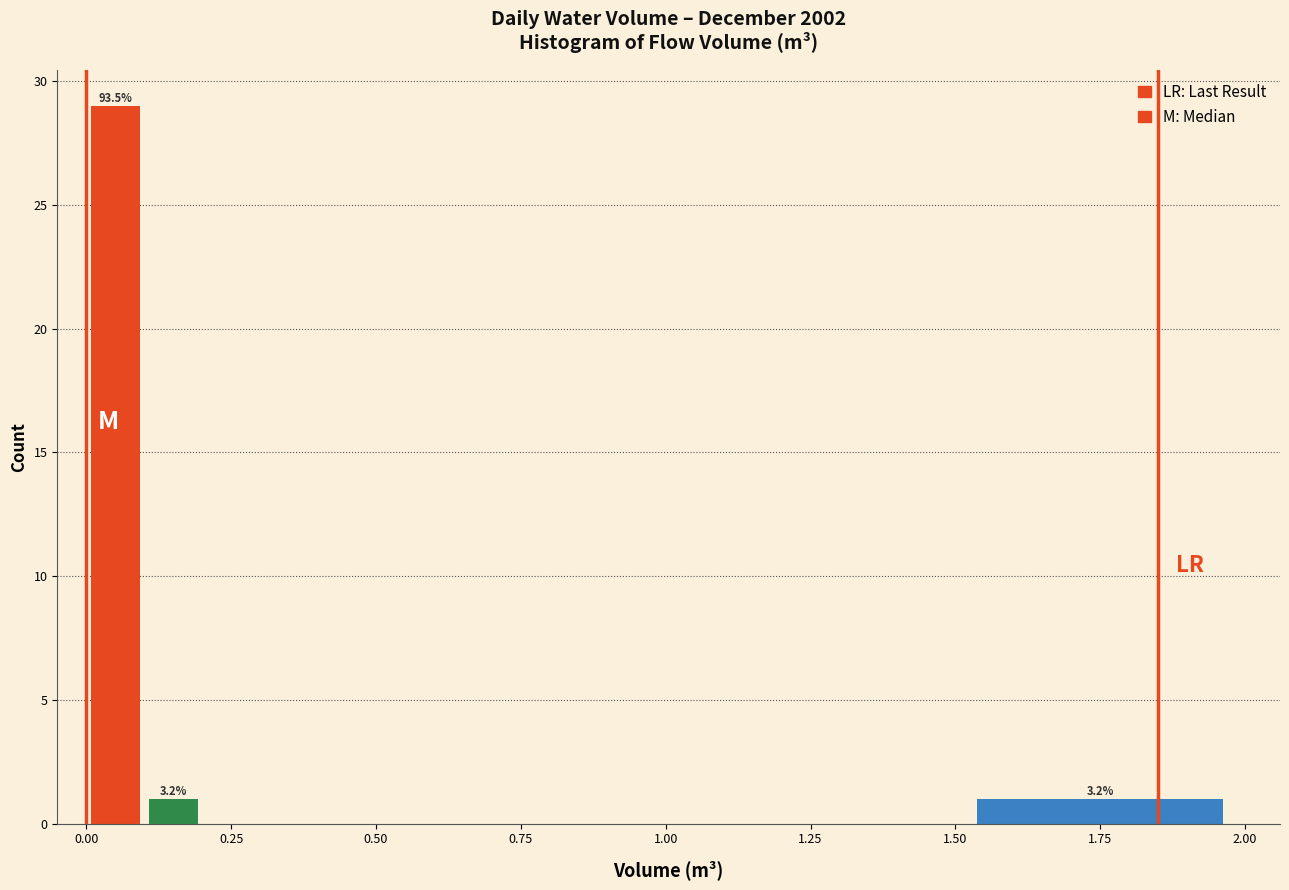

Read against the x-axis, roughly where is the centre of the tallest bar?

0.05